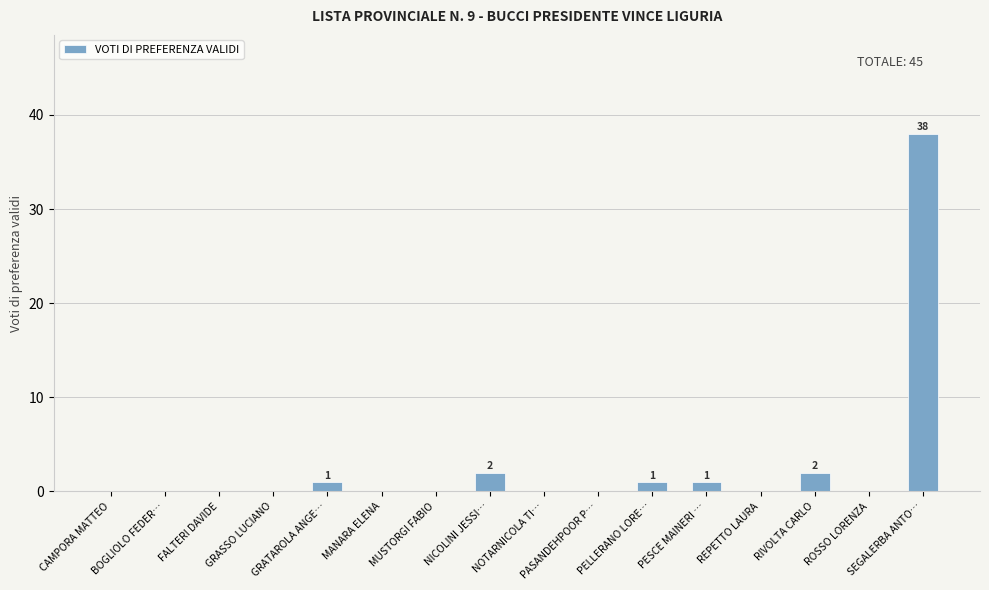

Are the bars grouped side by side (vs. stacked)?

No